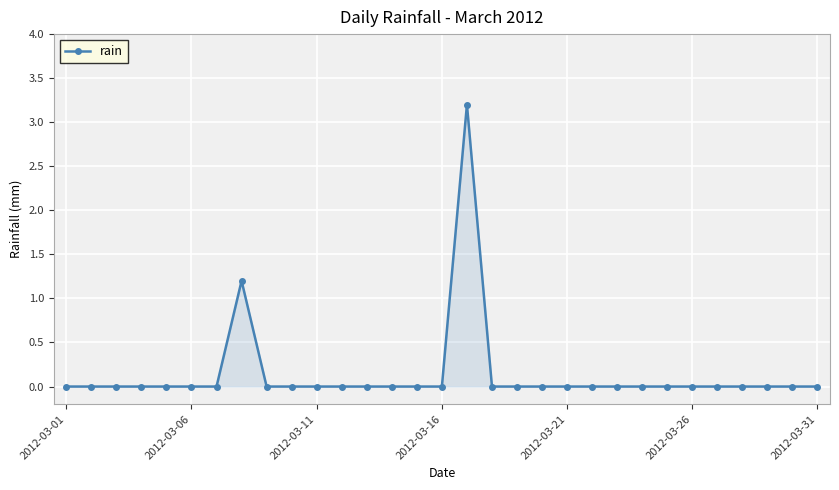

What is the difference between the maximum and minimum values?

3.2